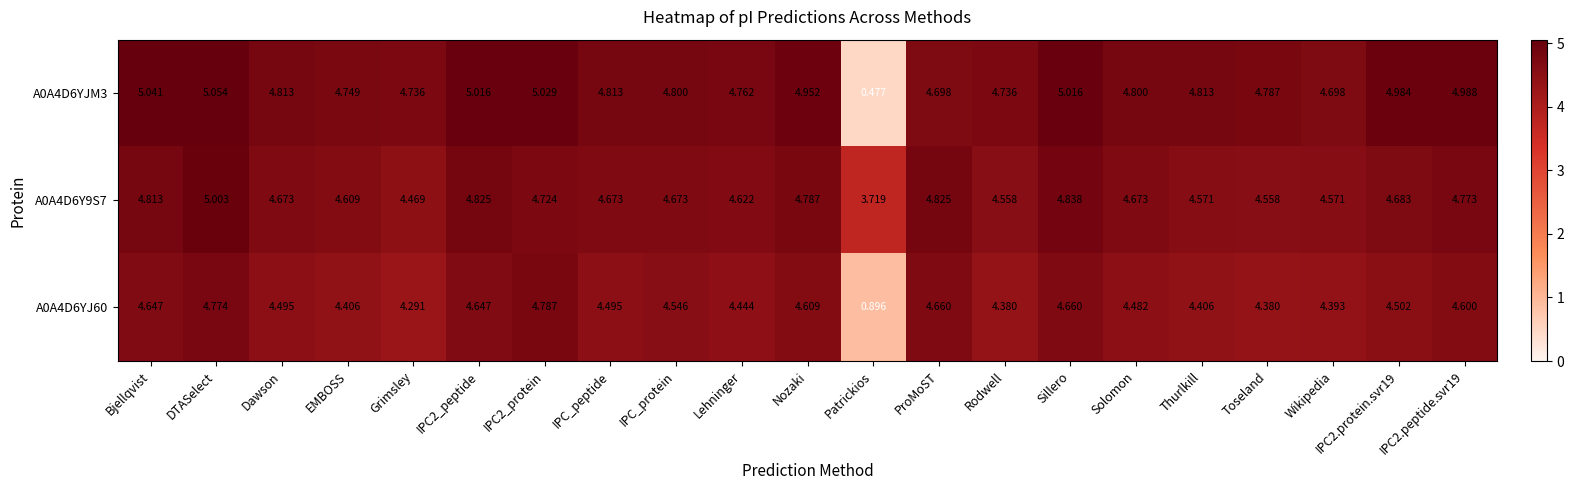

At which label does A0A4D6Y9S7 reach its minimum?

Patrickios